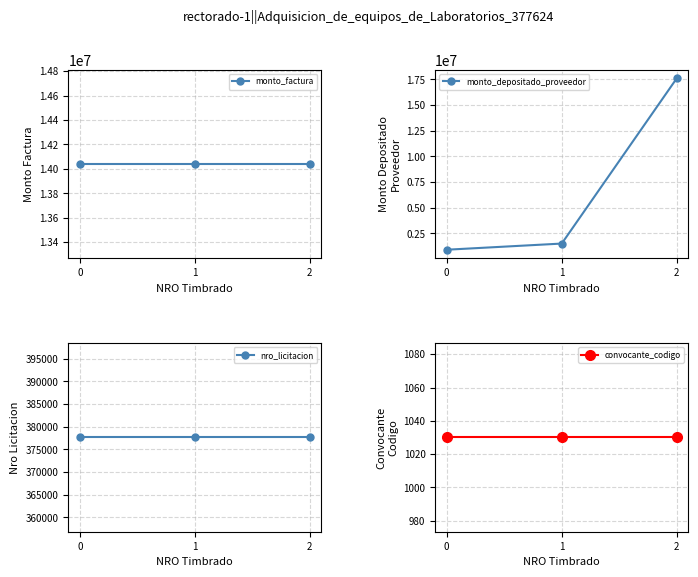

What are all the series names shown in the legend?

monto_factura, monto_depositado_proveedor, nro_licitacion, convocante_codigo